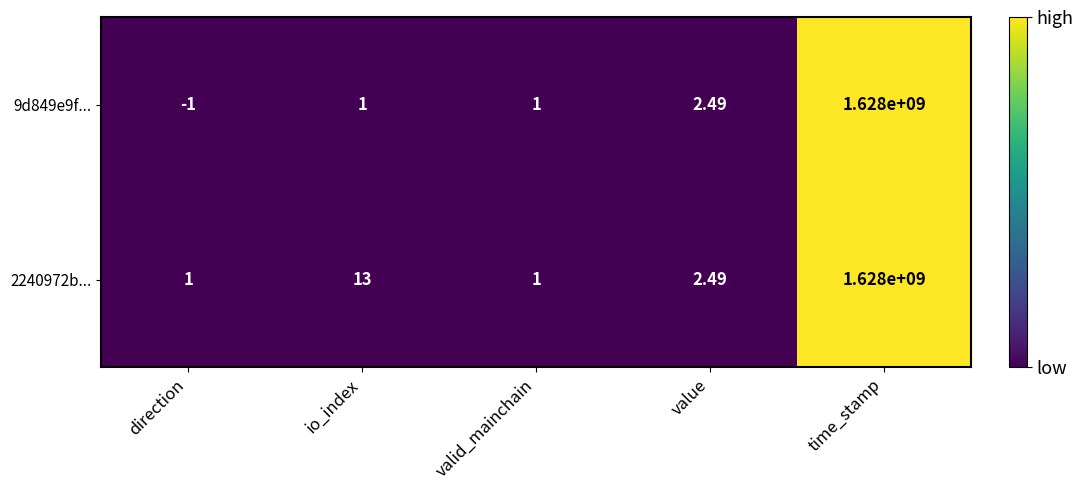

At which label does 2240972b... first exceed 2?

io_index